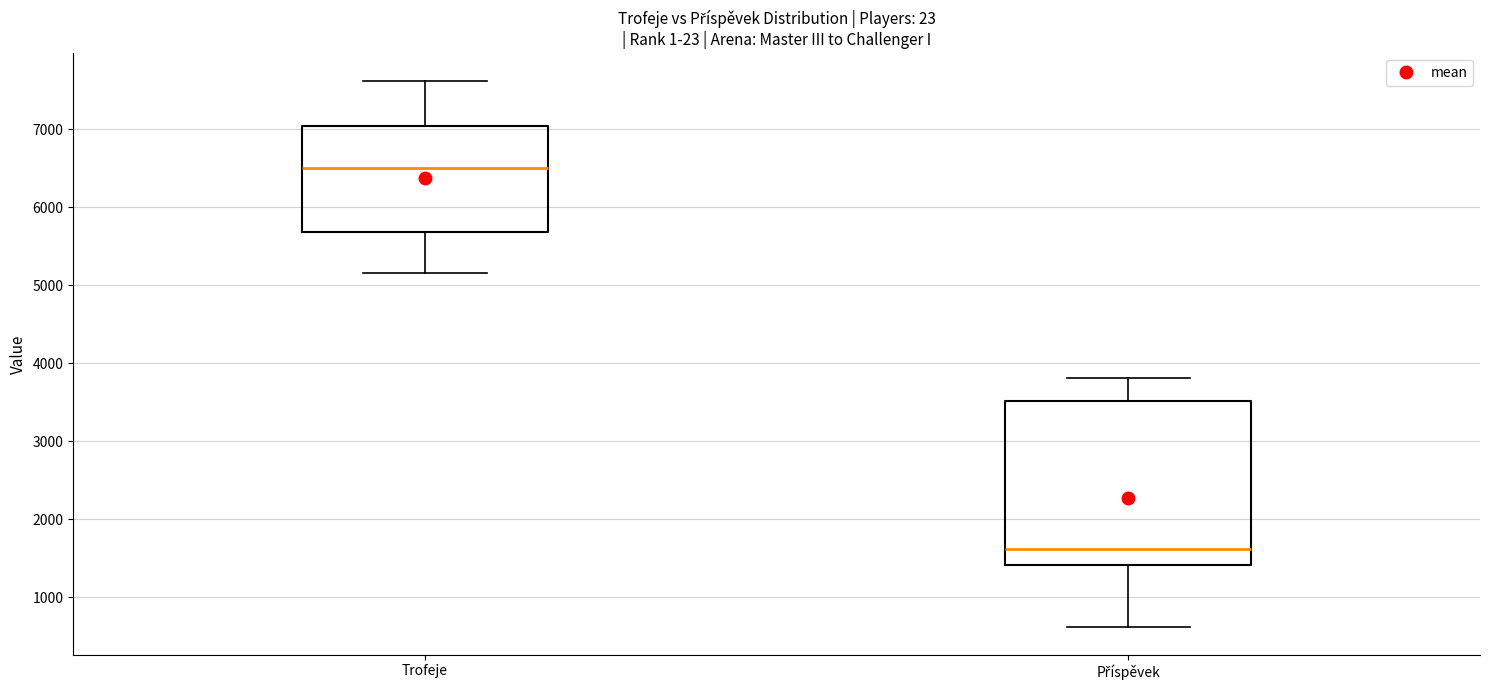

Where does the median line of the box for Trofeje sit on the y-axis? The values are not printed on the chart, so give them approximately, as read against the axis.

6500